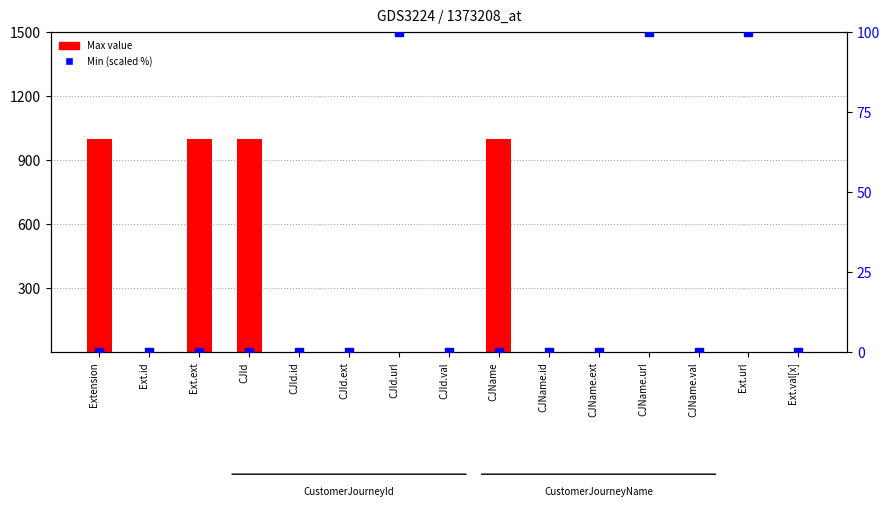

Which series has the largest total across all categories?

Max value